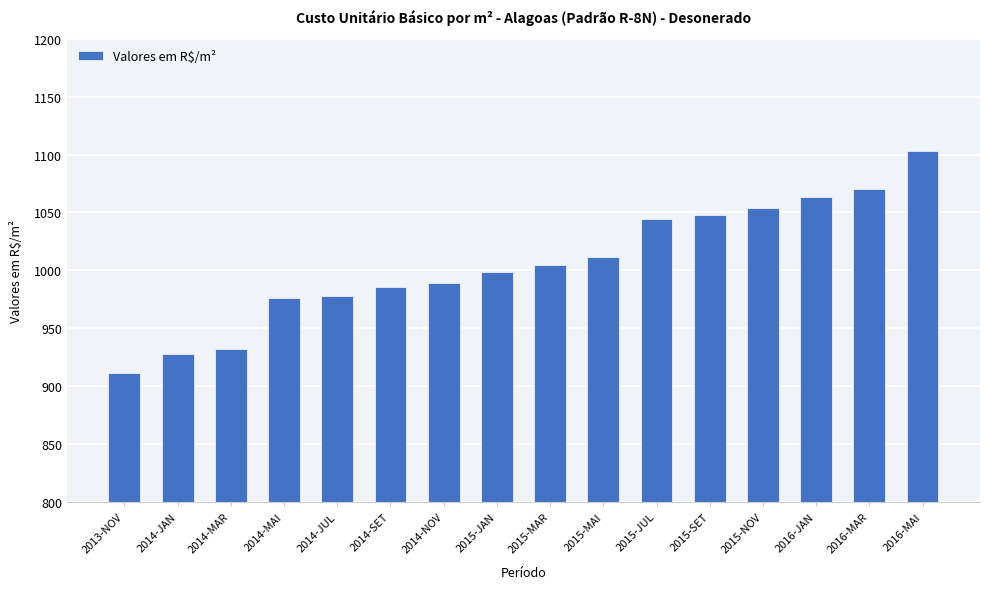

Where does the data first go above 1005?

2015-MAR